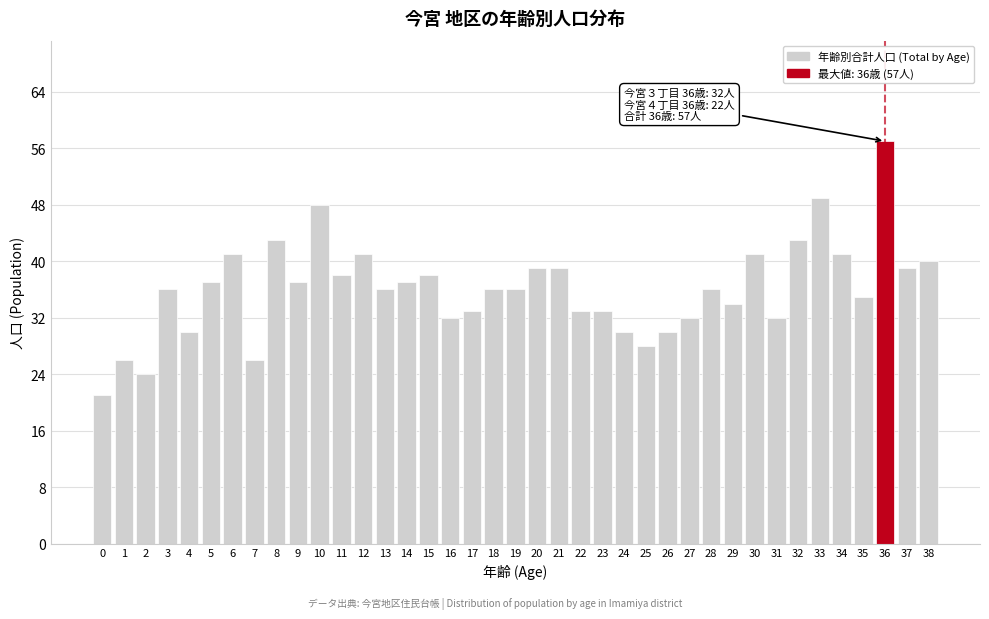

What is the sum of the values at 19 and 1?

62